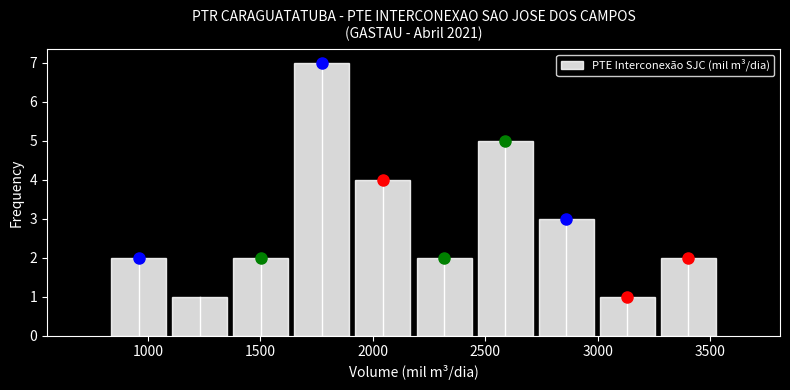

How tall is the bar that spans 1100 to 1350 on the x-axis? Neither the bar edges nor the heights are printed on the chart, so give them approximately, as read against the axes.

1